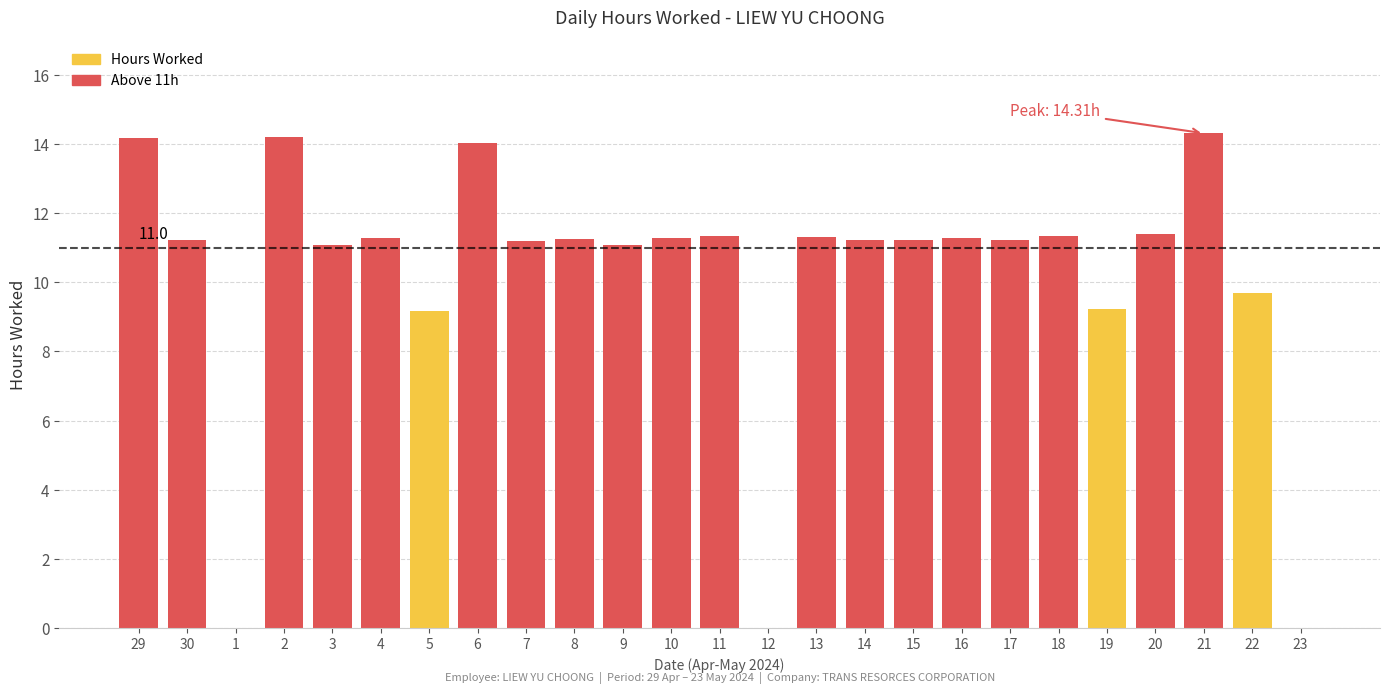

List the labels in order of value, smallest first.

1, 12, 23, 5, 19, 22, 9, 3, 7, 30, 15, 17, 14, 8, 4, 16, 10, 13, 11, 18, 20, 6, 29, 2, 21